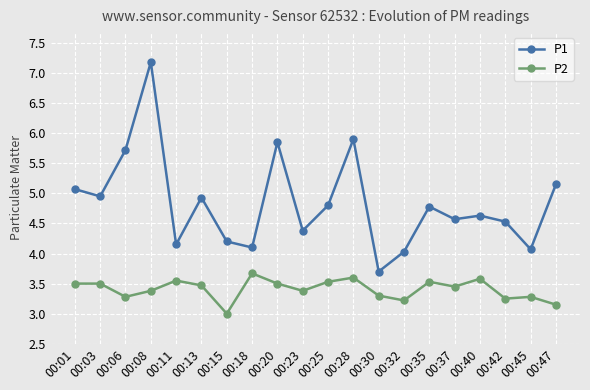

Where is the first local maximum for P1?

00:08